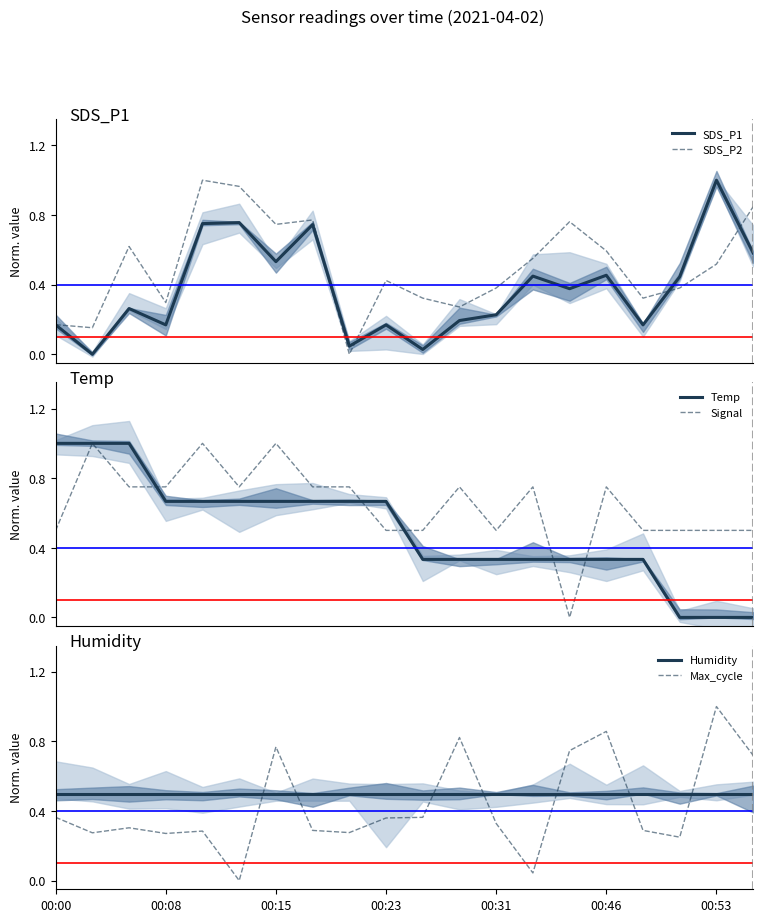

What is the maximum value for Signal?

1.0